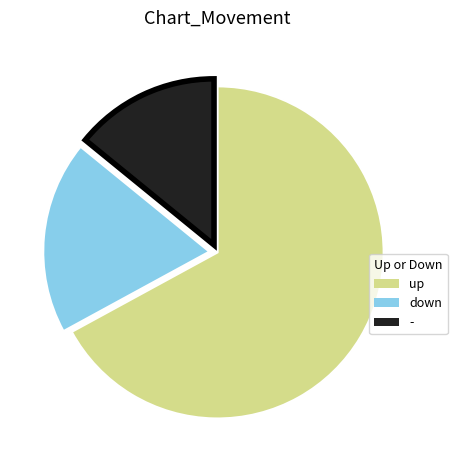

True or false: up accounts for 58% of the total.

False